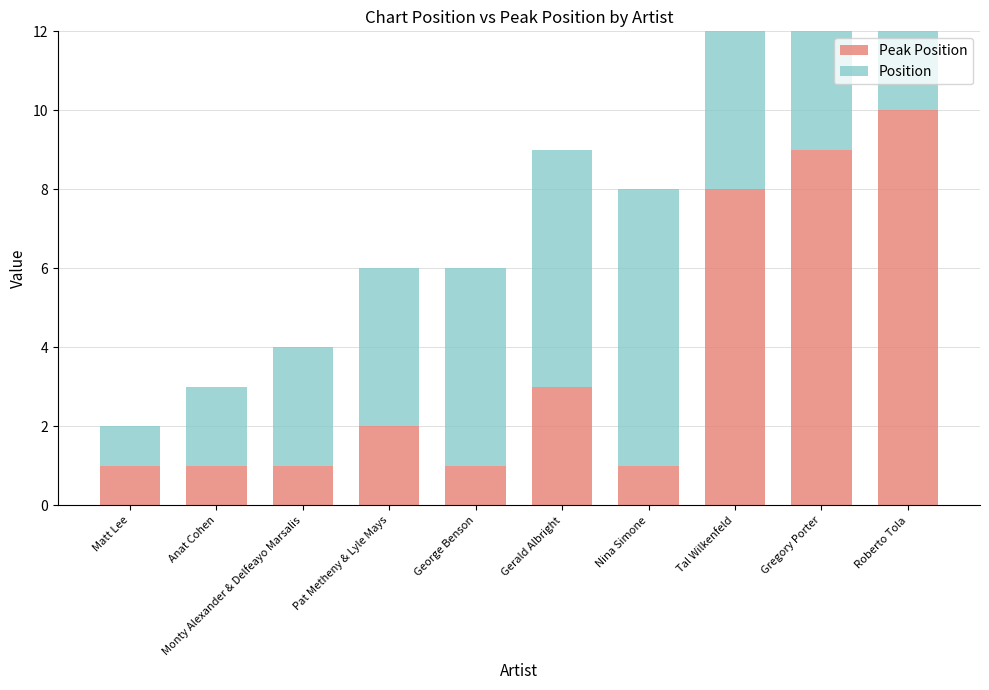

What is the smallest value displayed?

1